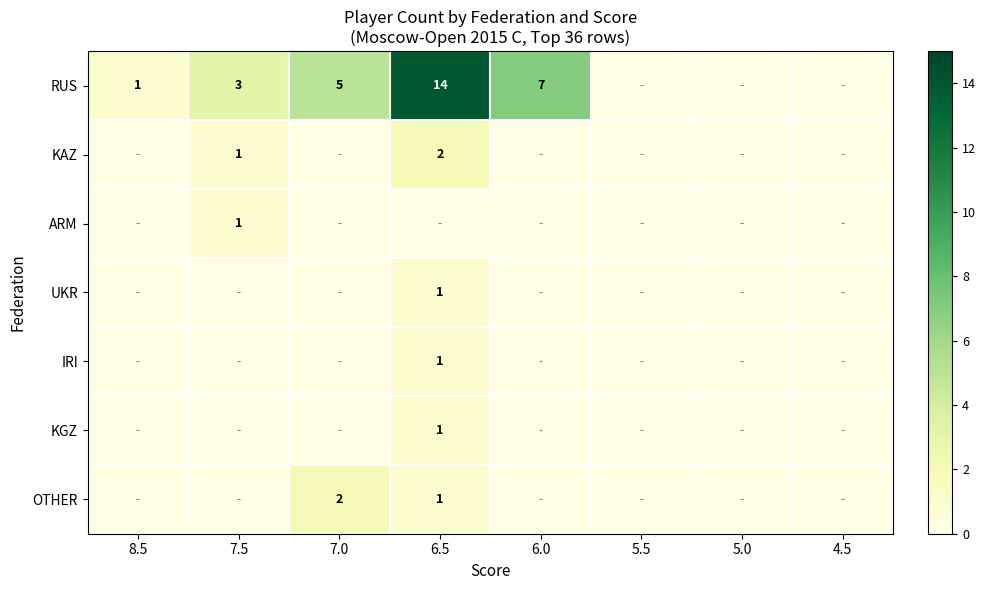

The value of KAZ at 6.5 is 2. True or false?

True